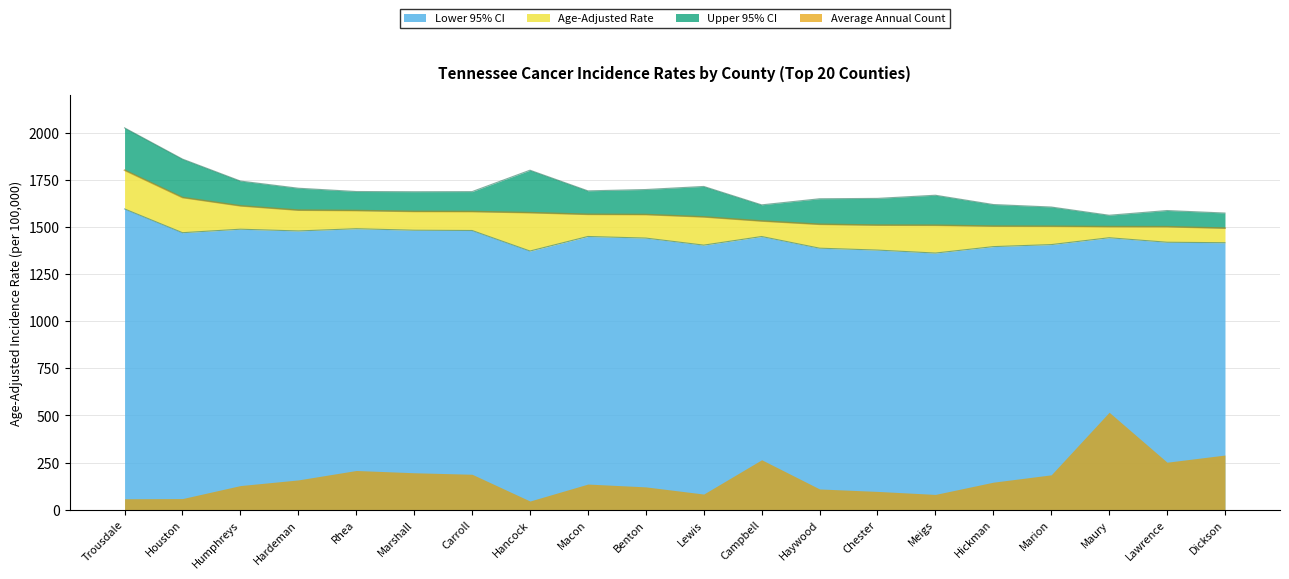

Which category has the highest value across all series?

Trousdale